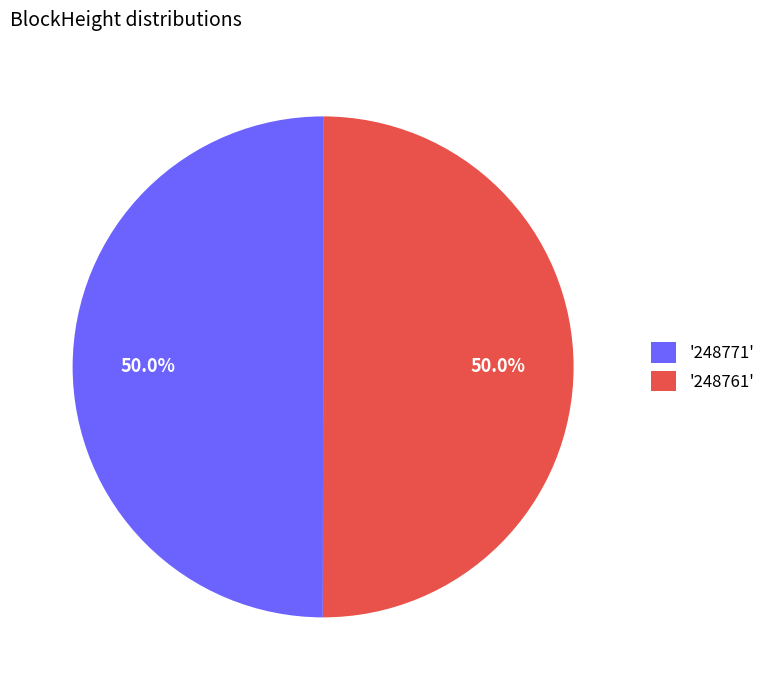

Combined, what portion of the pie is '248771' and '248761'?

100.0%